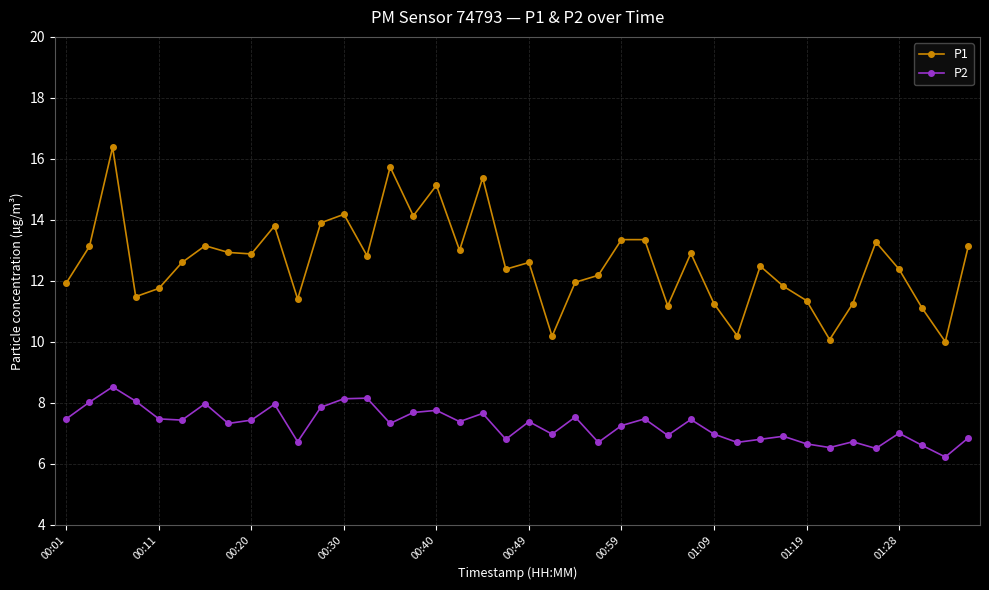

What is the lowest value of the P1 series?

10.0